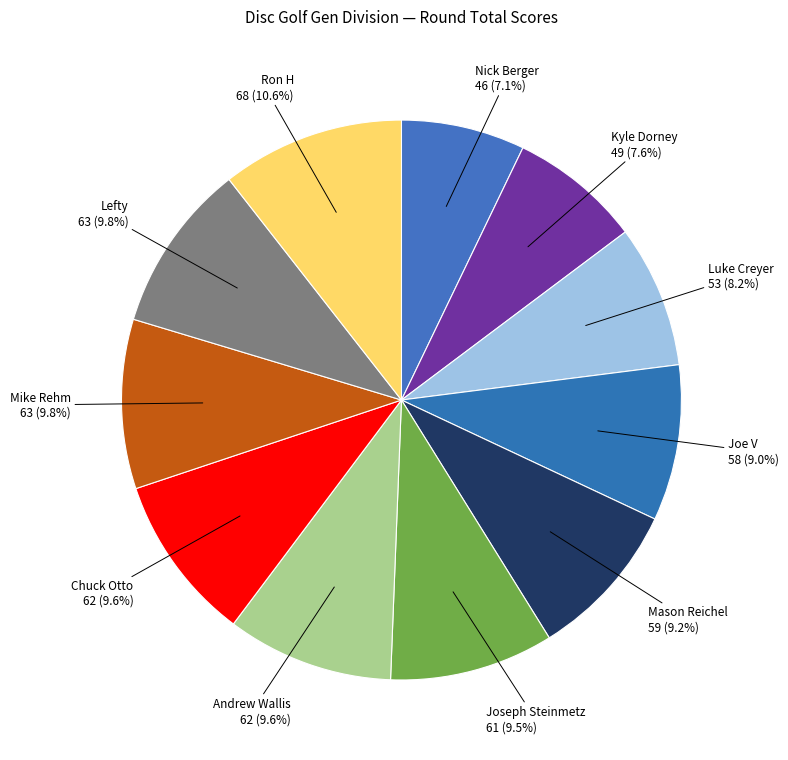

Is there any slice that represents more than half of the pie?

No